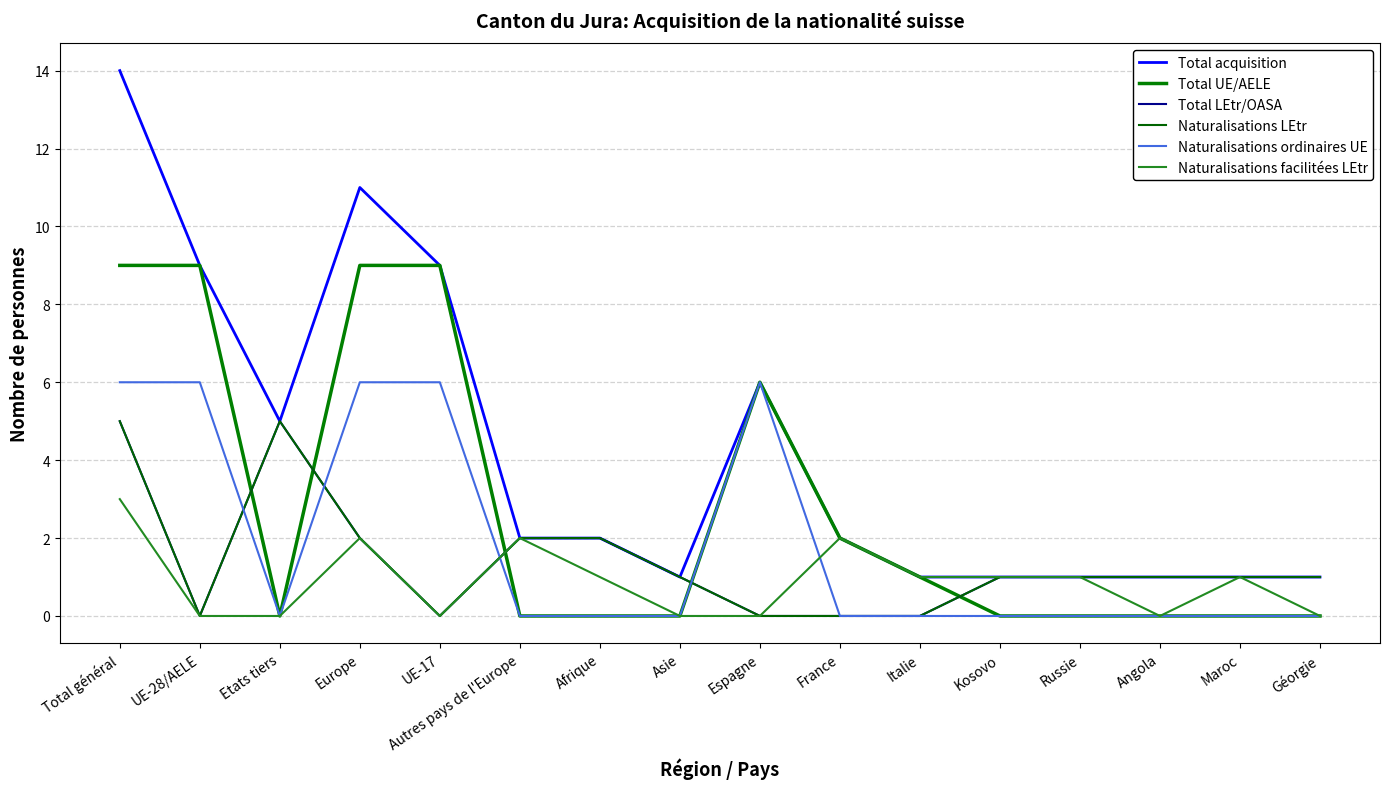

Does the chart display data point markers on the line(s)?

No